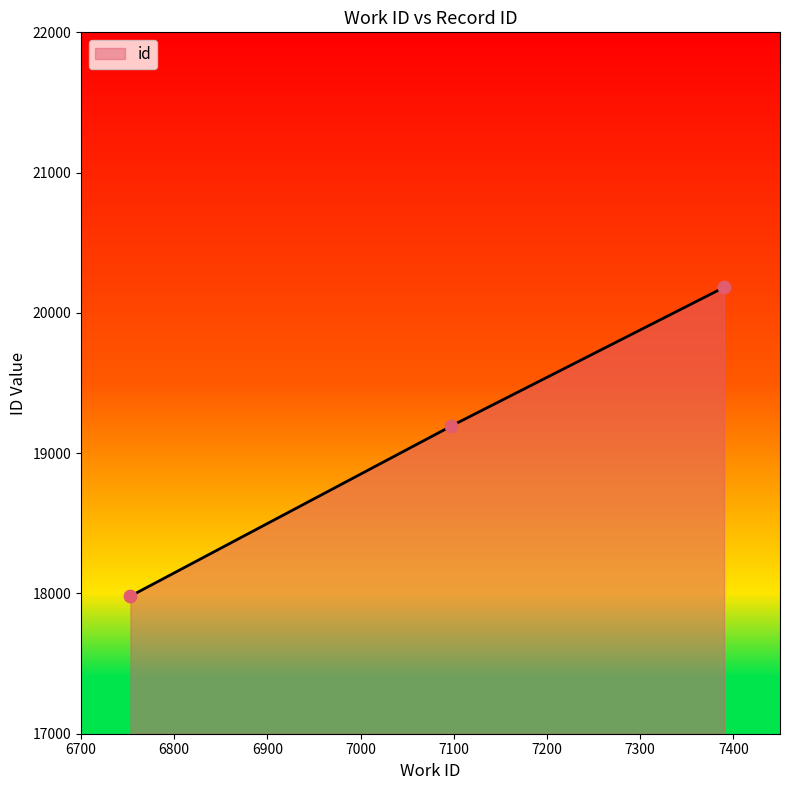

Approximately how many times larger is the value at 6753 compared to 7097?

0.9